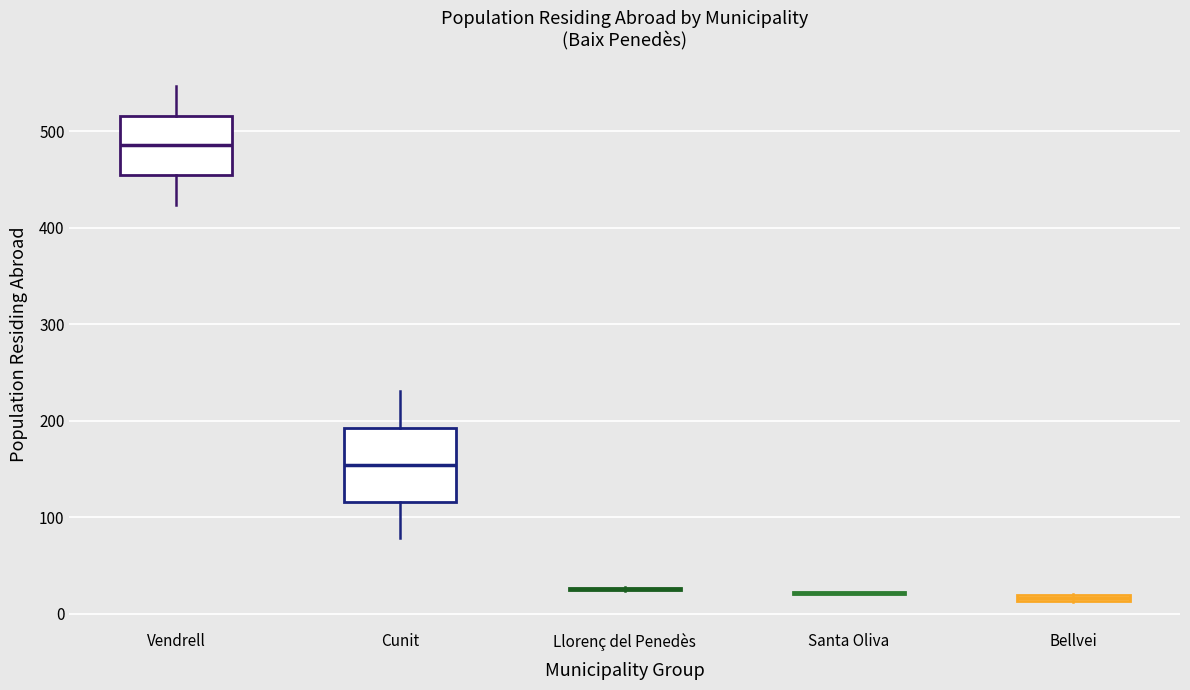

Where is the lower edge of the box for Bellvei on the y-axis? The values are not printed on the chart, so give them approximately, as read against the axis.

10